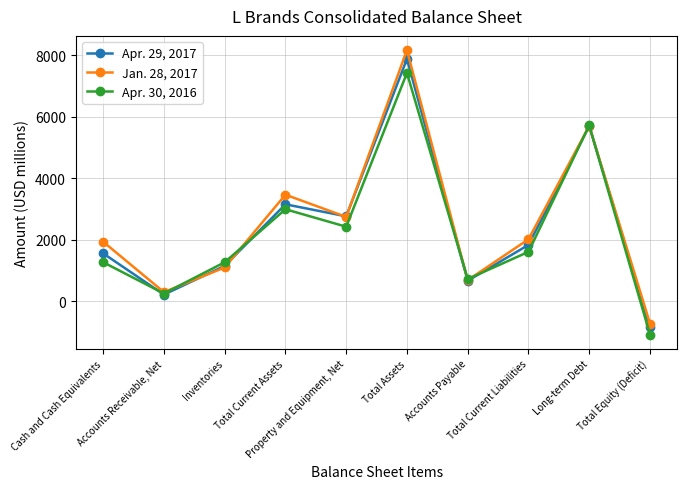

How many negative values does the Apr. 29, 2017 series have?

1